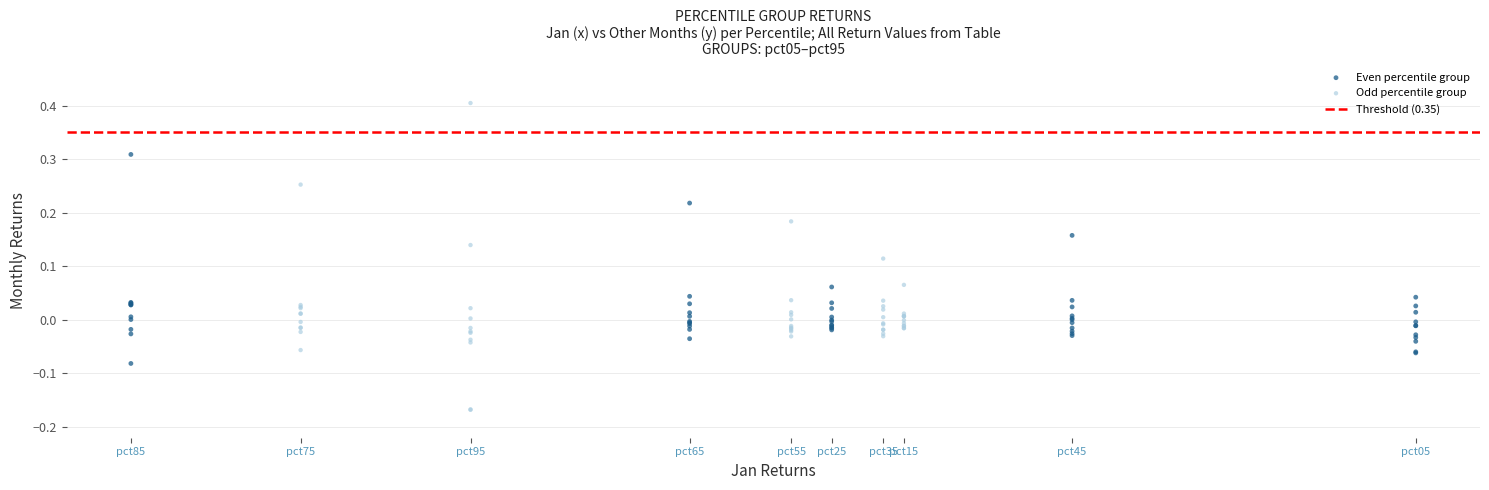

Which series reaches the maximum Y coordinate?

Odd percentile group